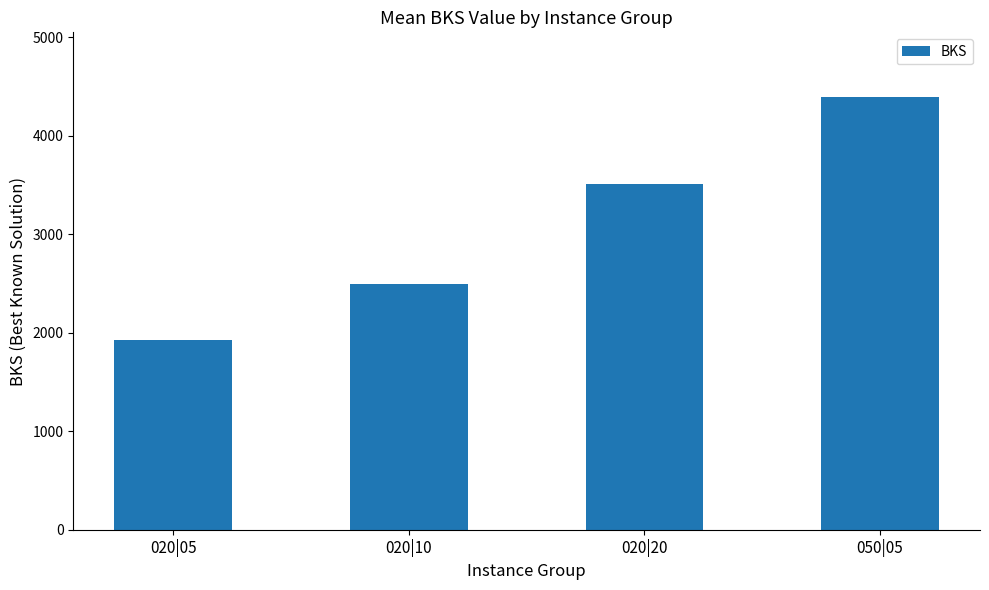

How many series are shown in this chart?

1